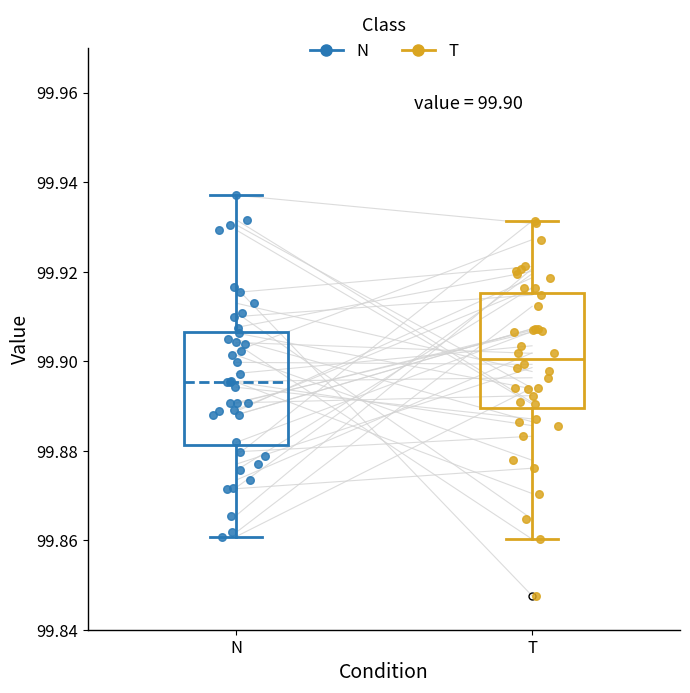

Which box has the highest median line?

T